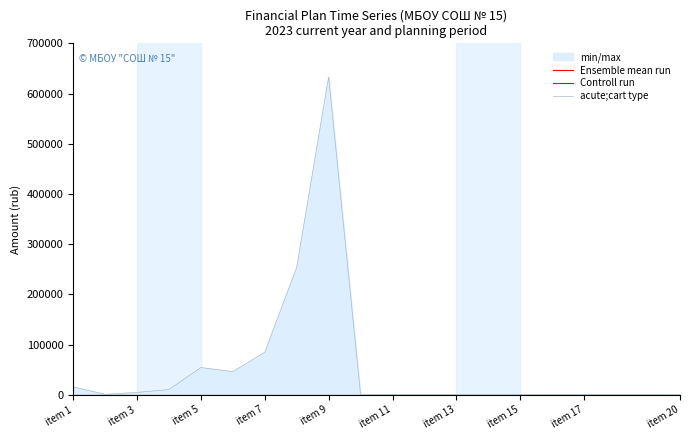

Reading left to right, list all the values displayed in this chart.

Ensemble mean run: 0.0	0.0	0.0	0.0	0.0	0.0	0.0	0.0	0.0	0.0	0.0	0.0	0.0	0.0	0.0	0.0	0.0	0.0	0.0	0.0
Controll run: 0.0	0.0	0.0	0.0	0.0	0.0	0.0	0.0	0.0	0.0	0.0	0.0	0.0	0.0	0.0	0.0	0.0	0.0	0.0	0.0
acute;cart type: 15709.0	875.9	4598.1	10308.7	54119.7	46161.5	84630.7	253903.8	632928.3	0.0	0.0	0.0	0.0	0.0	0.0	0.0	0.0	0.0	0.0	0.0